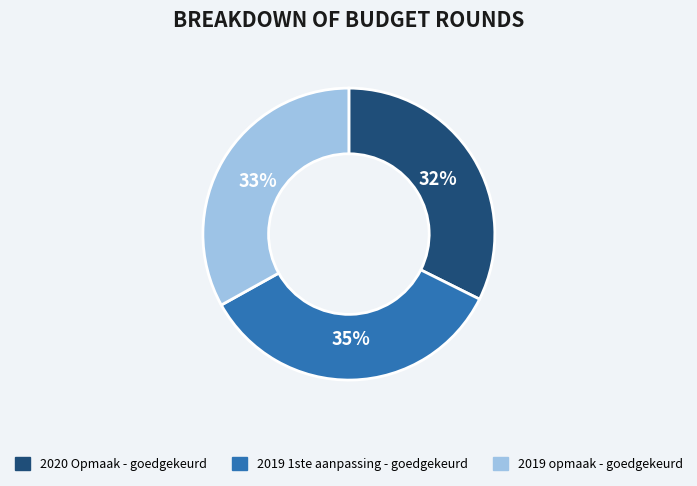

Is the sum of 2019 1ste aanpassing - goedgekeurd and 2020 Opmaak - goedgekeurd greater than half?

Yes